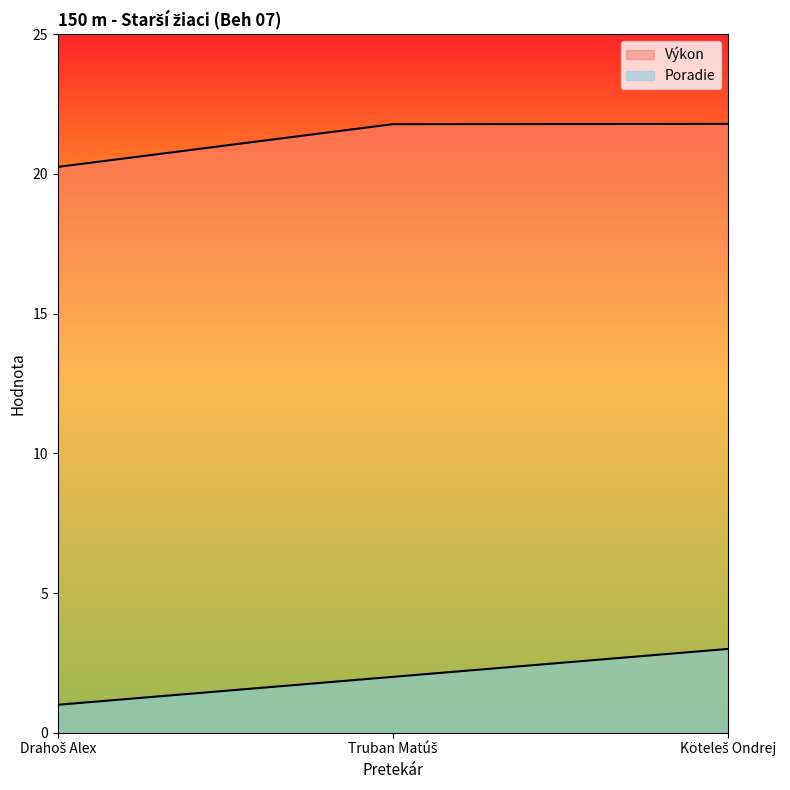

What are all the series names shown in the legend?

Poradie, Výkon